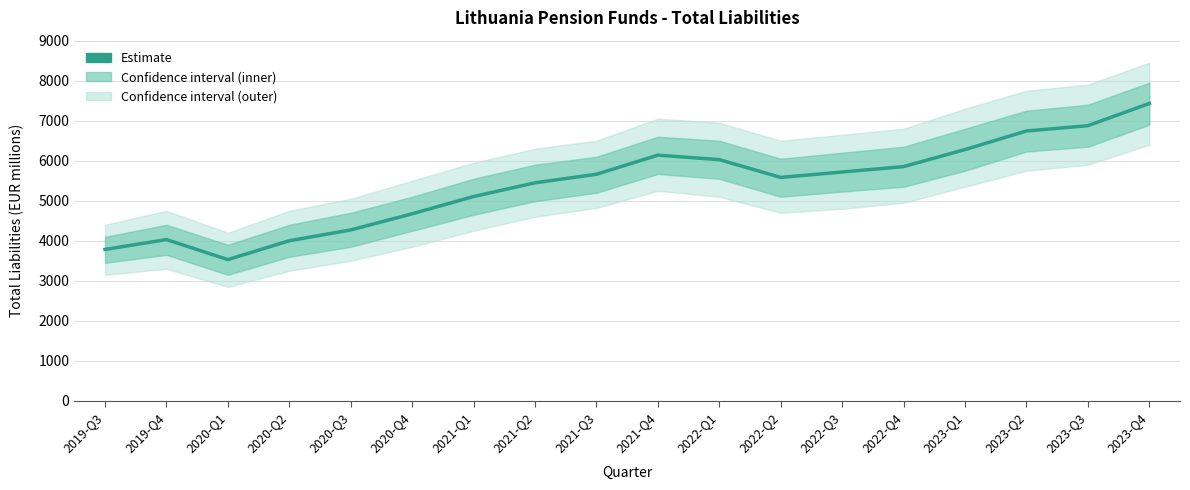

The value at 2020-Q2 is 4002. True or false?

True